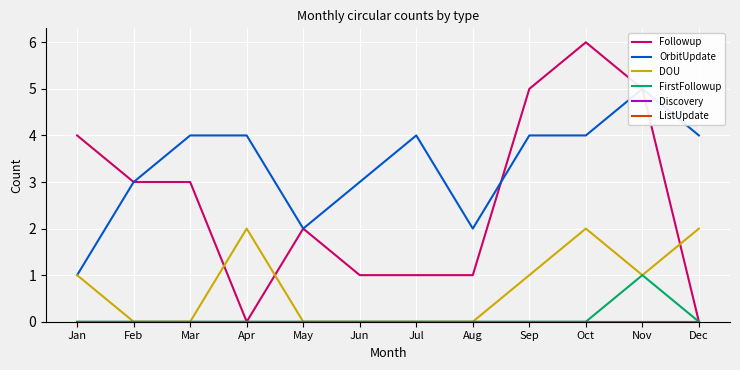

Reading left to right, what are all the values shown in this chart?

Followup: Jan=4	Feb=3	Mar=3	Apr=0	May=2	Jun=1	Jul=1	Aug=1	Sep=5	Oct=6	Nov=5	Dec=0
OrbitUpdate: Jan=1	Feb=3	Mar=4	Apr=4	May=2	Jun=3	Jul=4	Aug=2	Sep=4	Oct=4	Nov=5	Dec=4
DOU: Jan=1	Feb=0	Mar=0	Apr=2	May=0	Jun=0	Jul=0	Aug=0	Sep=1	Oct=2	Nov=1	Dec=2
FirstFollowup: Jan=0	Feb=0	Mar=0	Apr=0	May=0	Jun=0	Jul=0	Aug=0	Sep=0	Oct=0	Nov=1	Dec=0
Discovery: Jan=0	Feb=0	Mar=0	Apr=0	May=0	Jun=0	Jul=0	Aug=0	Sep=0	Oct=0	Nov=0	Dec=0
ListUpdate: Jan=0	Feb=0	Mar=0	Apr=0	May=0	Jun=0	Jul=0	Aug=0	Sep=0	Oct=0	Nov=0	Dec=0